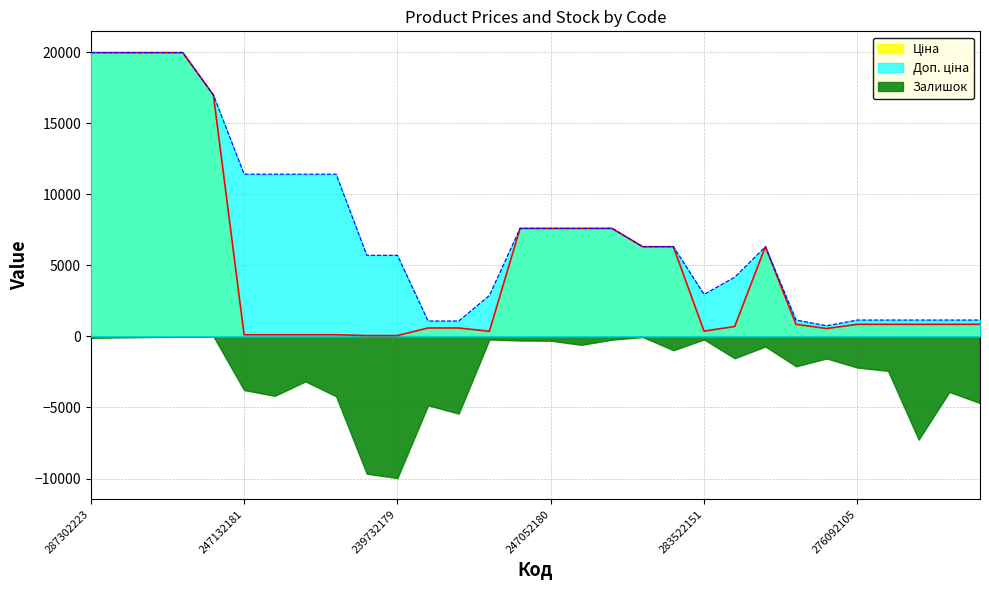

Where is Доп. ціна nearest to the value 10355?

247132181